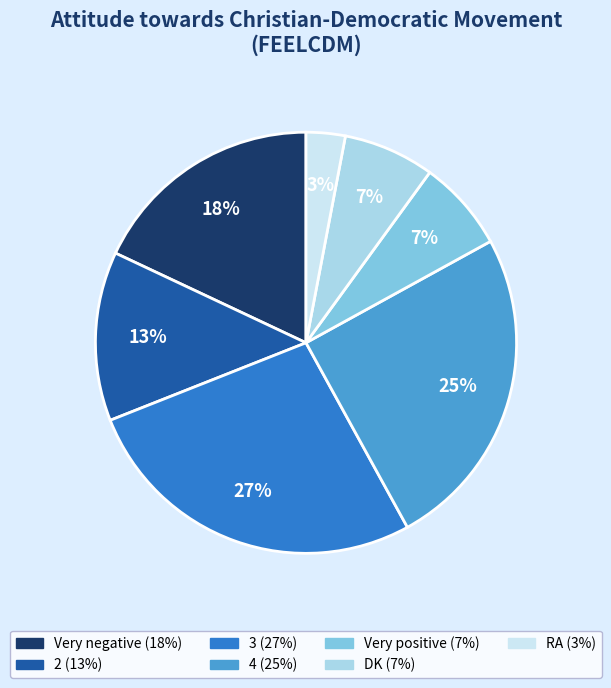

Is it true that 4 is 11% of the pie?

False